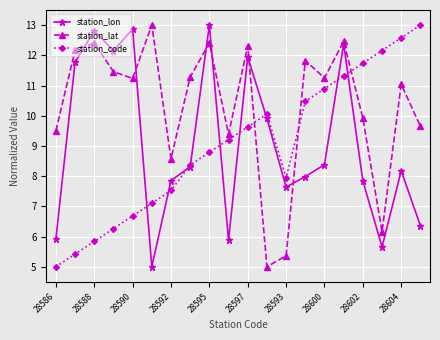

In station_lon, how many points are higher than both neighbors (excluding endpoints)?

6